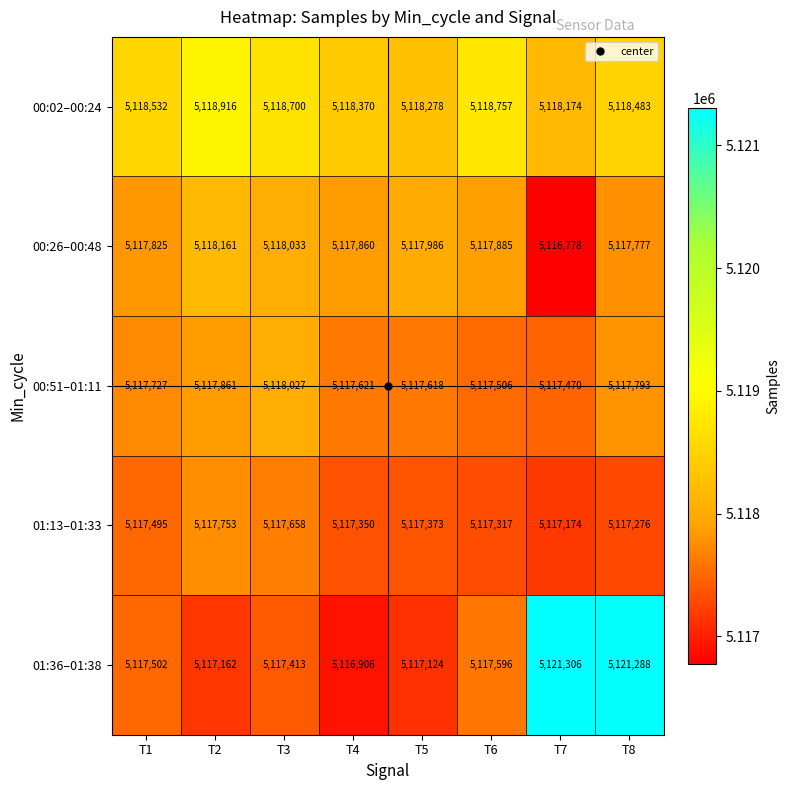

What is the average value of the 00:02–00:24 series?

5118526